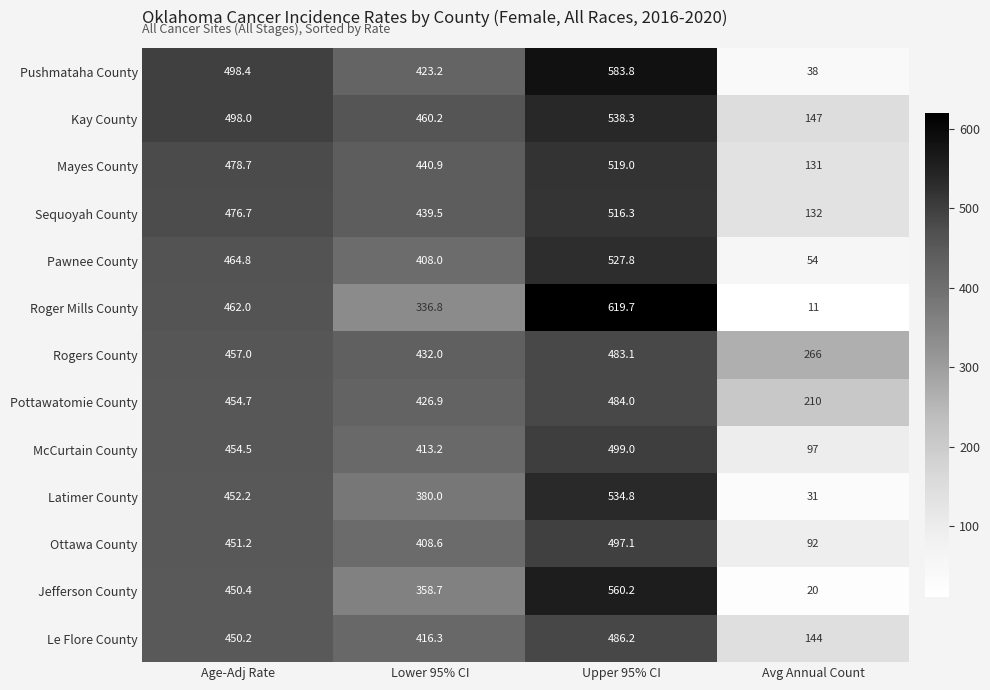

Count the number of categories in the chart.

4